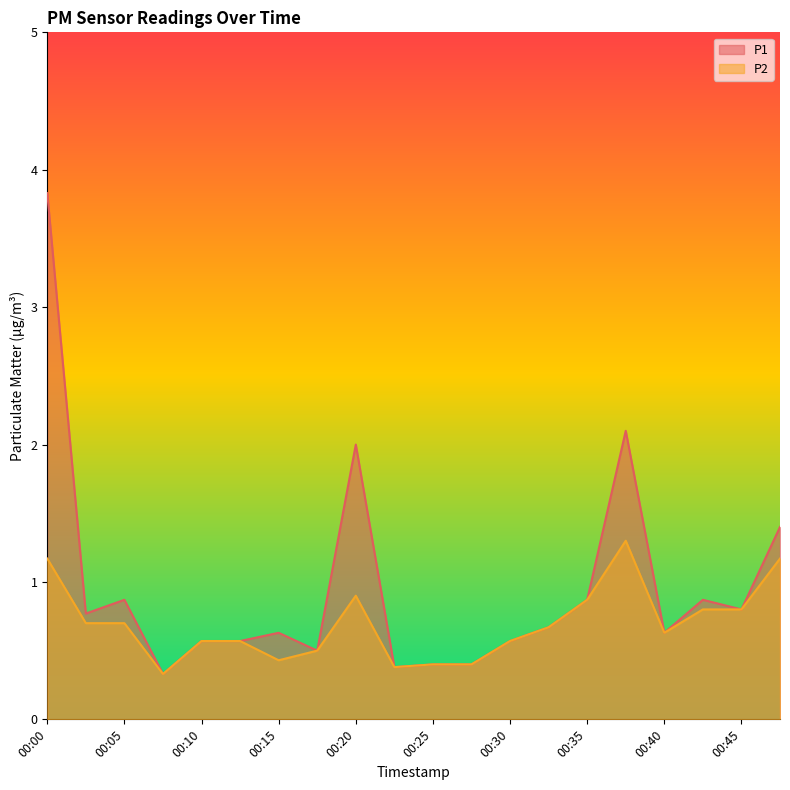

Reading right to left, list all the values displayed in this chart.

P1: 00:47=1.4	00:45=0.8	00:42=0.9	00:40=0.6	00:37=2.1	00:35=0.9	00:32=0.7	00:30=0.6	00:27=0.4	00:25=0.4	00:22=0.4	00:20=2.0	00:17=0.5	00:15=0.6	00:12=0.6	00:10=0.6	00:07=0.3	00:05=0.9	00:02=0.8	00:00=3.8
P2: 00:47=1.2	00:45=0.8	00:42=0.8	00:40=0.6	00:37=1.3	00:35=0.9	00:32=0.7	00:30=0.6	00:27=0.4	00:25=0.4	00:22=0.4	00:20=0.9	00:17=0.5	00:15=0.4	00:12=0.6	00:10=0.6	00:07=0.3	00:05=0.7	00:02=0.7	00:00=1.2